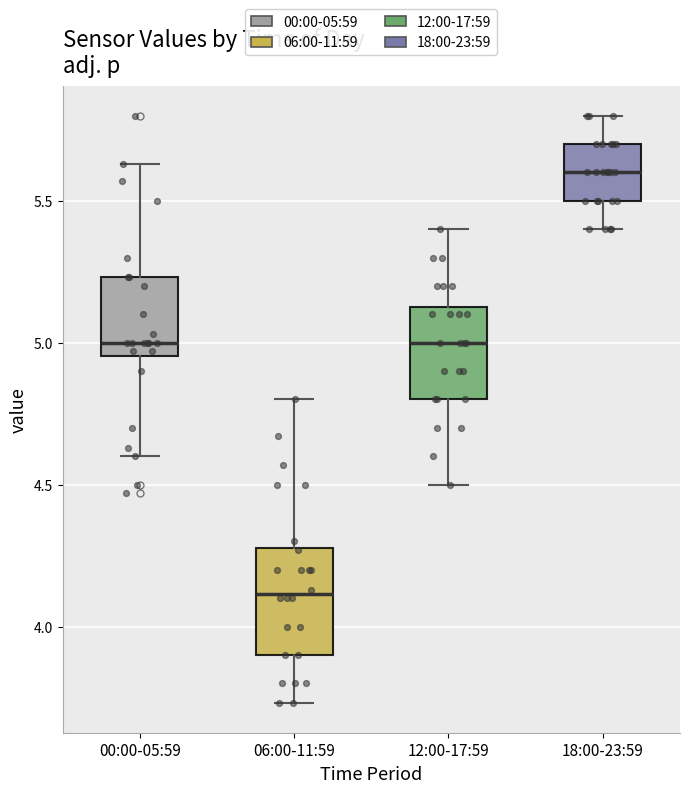

Reading left to right, transcribe this box plot: for each box, give where its median line is, the range the box spans, and where its two whiskers end, as read against the y-axis. The values are not printed on the chart, so give them approximately, as read against the axis.

00:00-05:59: median 5.00, box 4.95 to 5.25, whiskers 4.60 to 5.65
06:00-11:59: median 4.10, box 3.90 to 4.30, whiskers 3.75 to 4.80
12:00-17:59: median 5.00, box 4.80 to 5.15, whiskers 4.50 to 5.40
18:00-23:59: median 5.60, box 5.50 to 5.70, whiskers 5.40 to 5.80